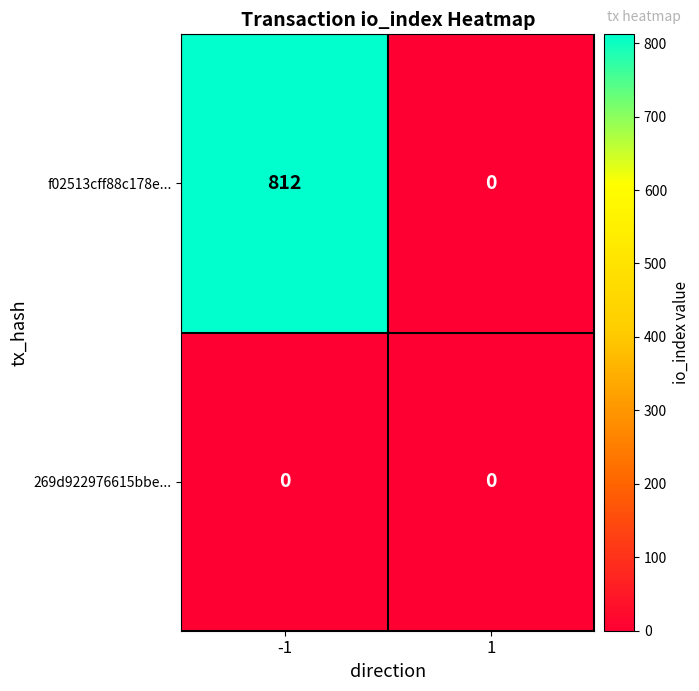

How many categories are shown in the chart?

2